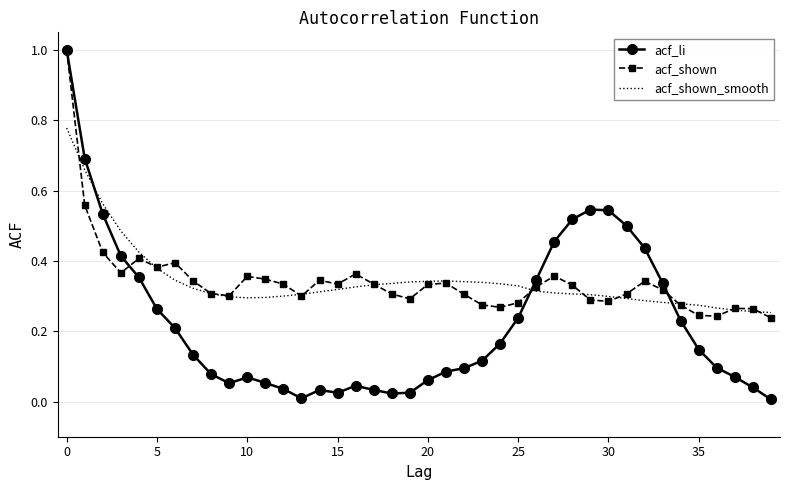

Which series has the widest spread of values?

acf_li